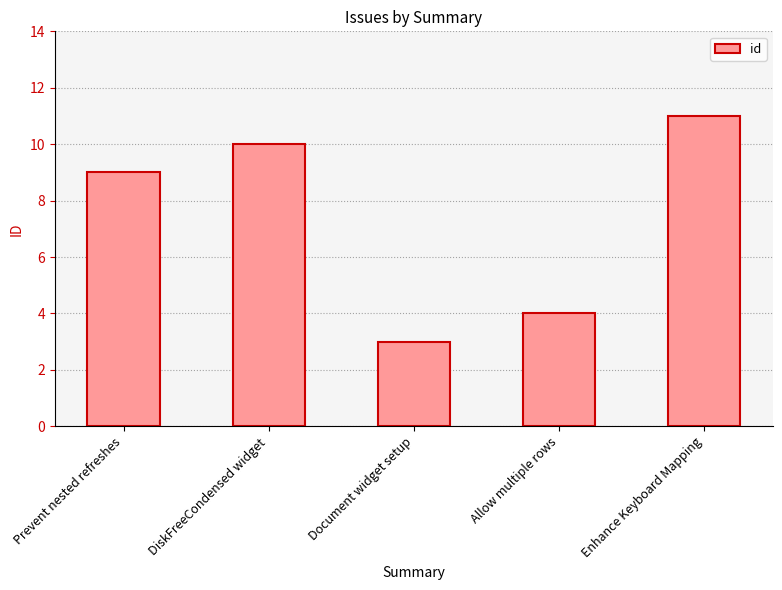

Reading right to left, list all the values displayed in this chart.

11	4	3	10	9